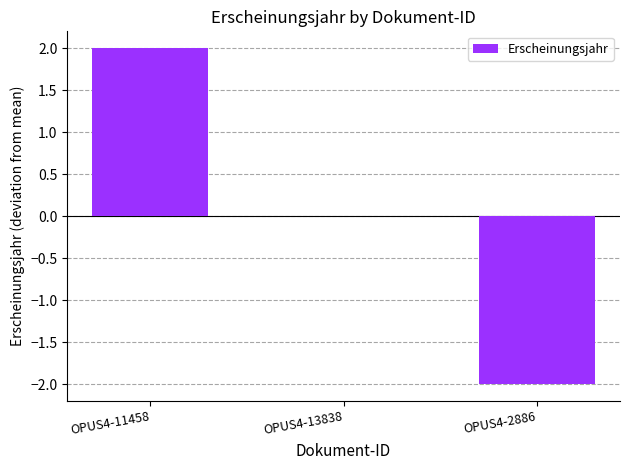

Between OPUS4-2886 and OPUS4-11458, which is larger?

OPUS4-11458